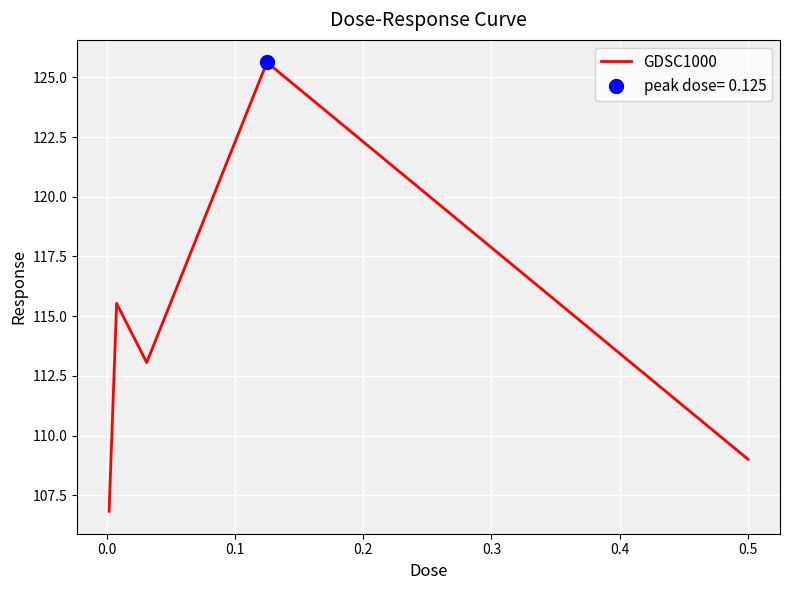

How many lines are shown in the chart?

1